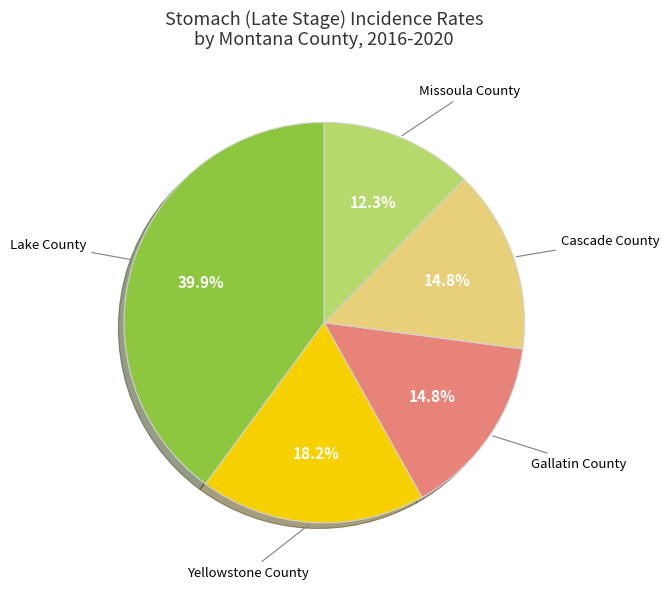

What percentage is NOT represented by Cascade County?

85.2%